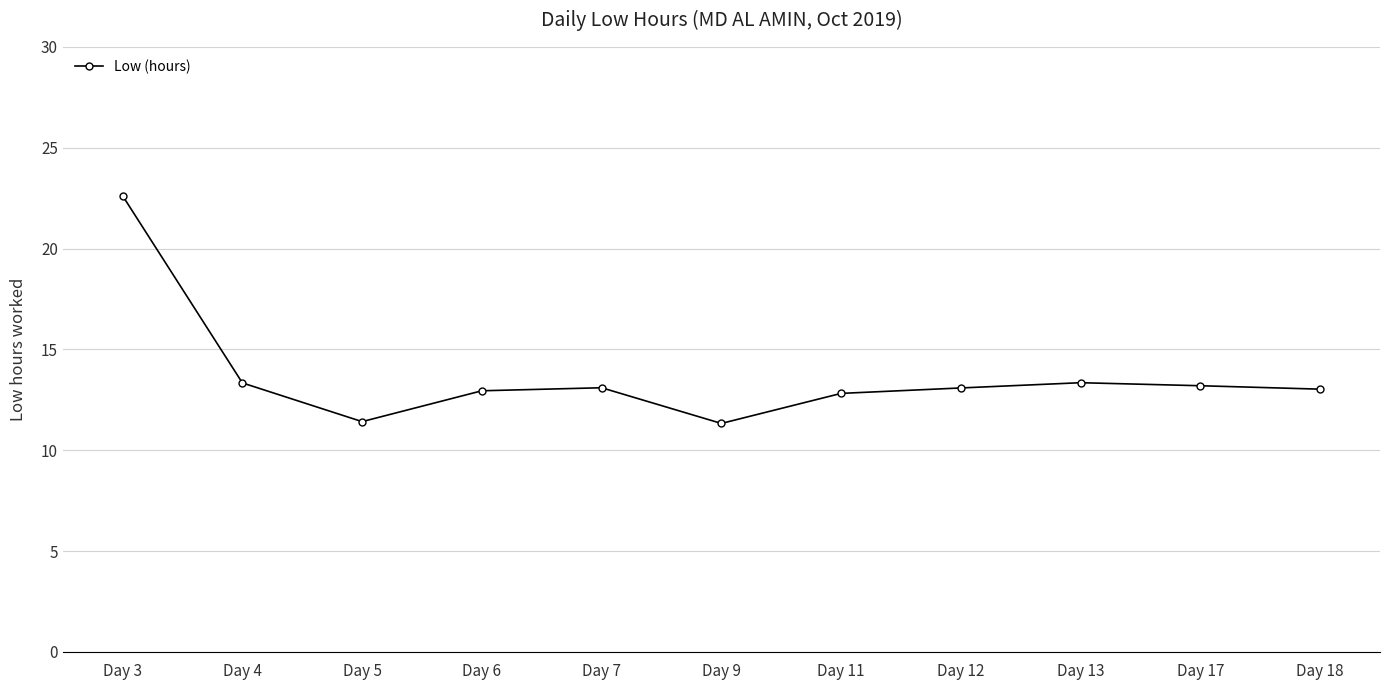

What is the value of the 1st point from the left?

22.6